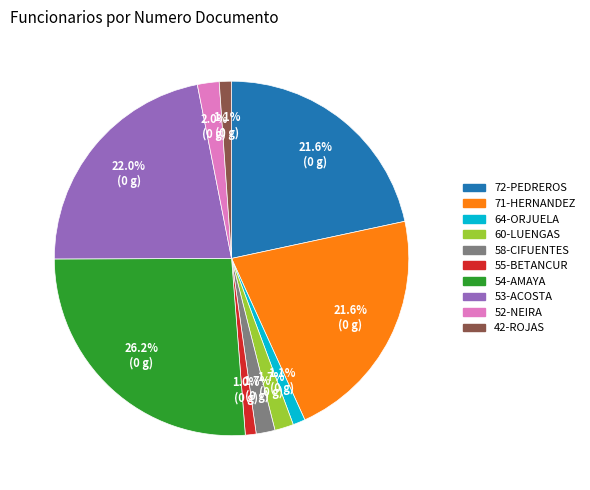

Which category has the biggest portion of the pie?

54-AMAYA